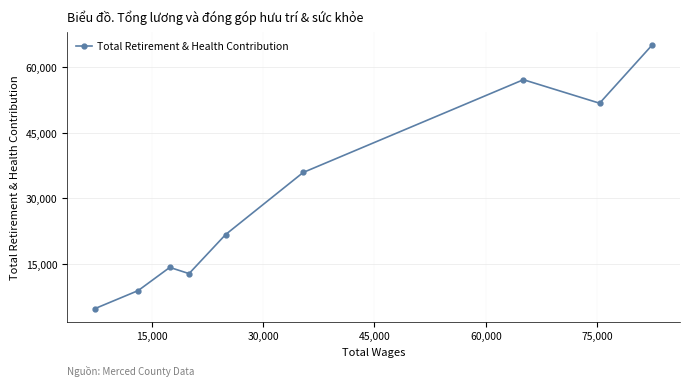

What is the sum of all values?

272447